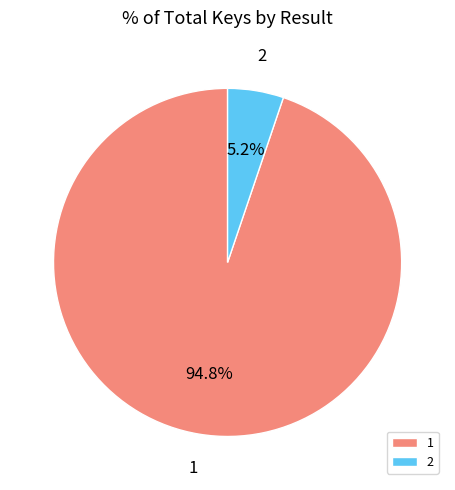

How many slices are in this pie chart?

2